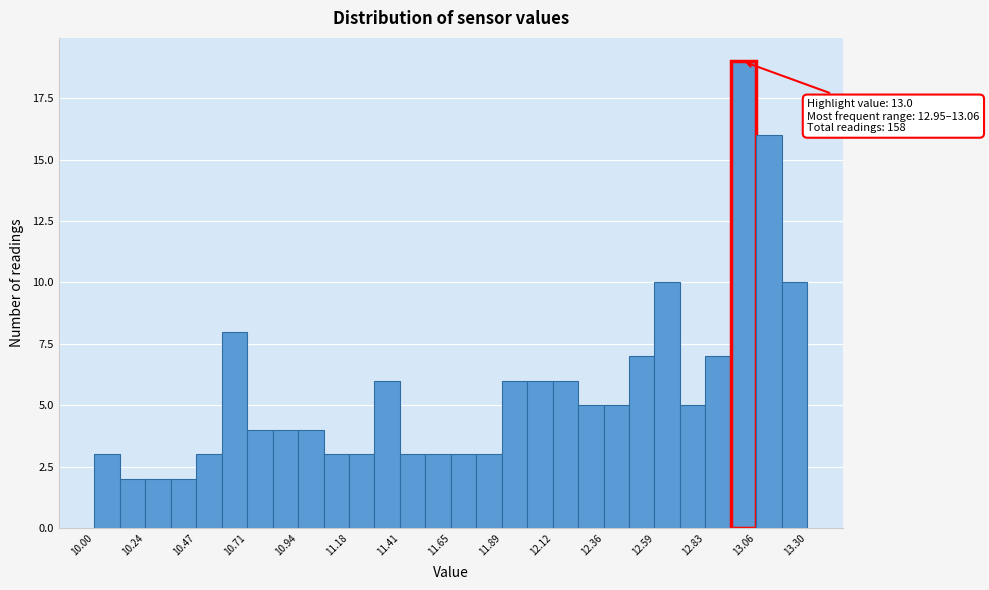

Read against the x-axis, roughly where is the centre of the tallest bar?

13.00